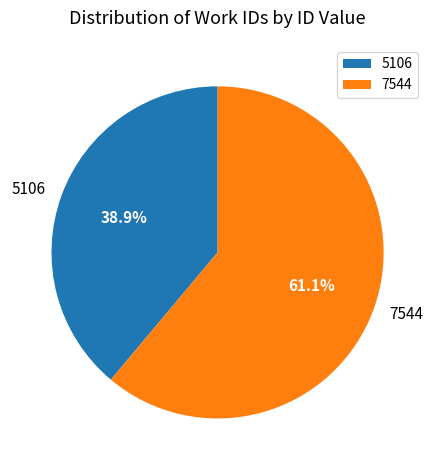

Which category has the smallest portion of the pie?

5106